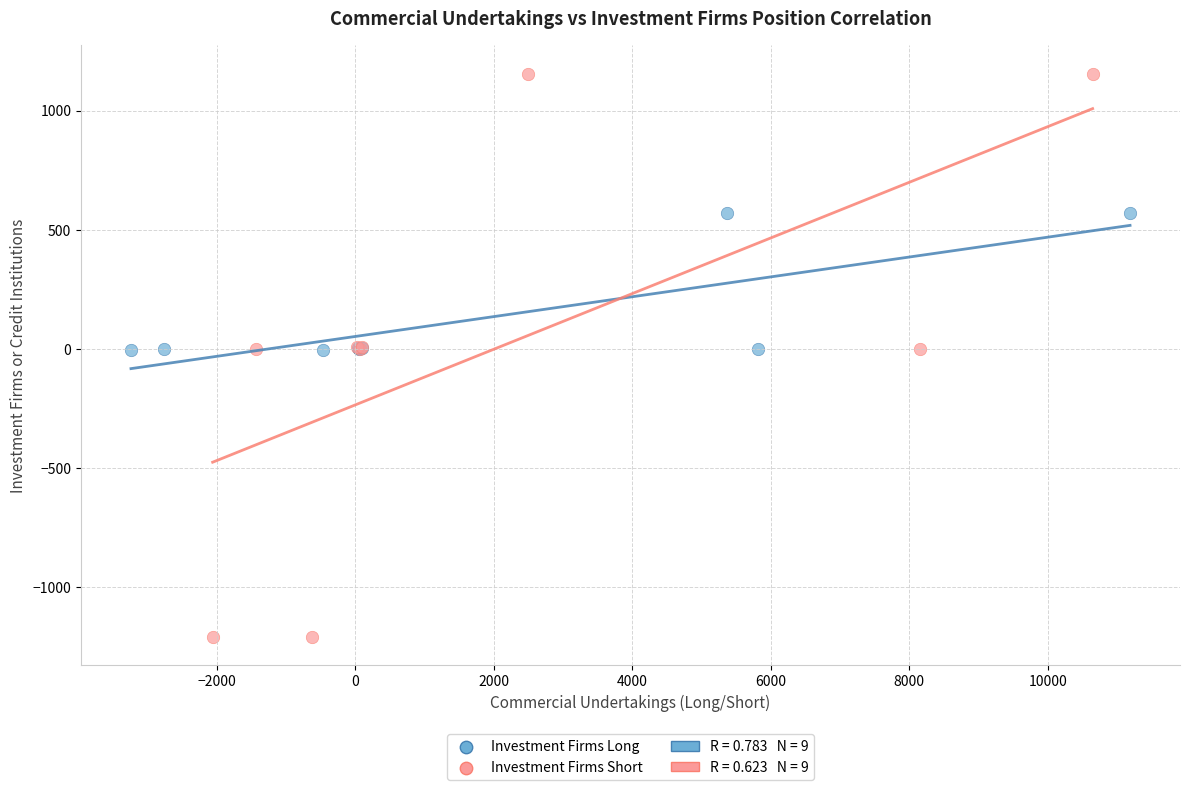

Which series reaches the minimum Y coordinate?

Investment Firms Short